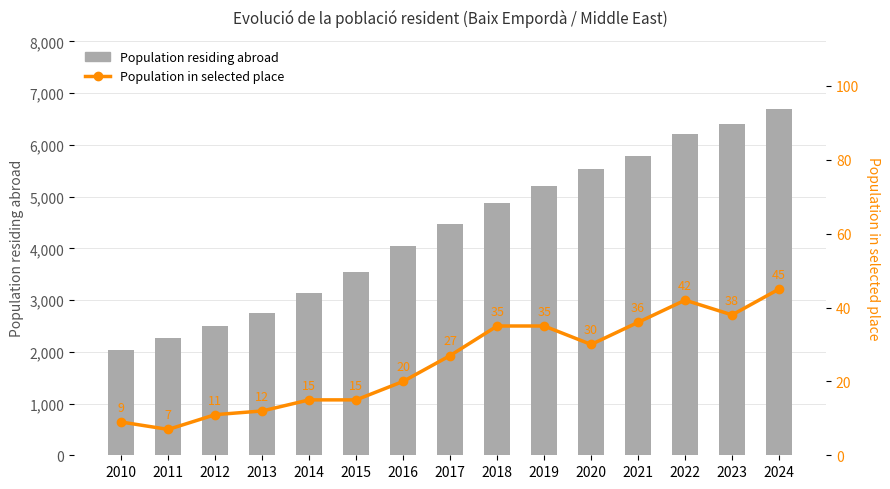

Count the number of categories in the chart.

15